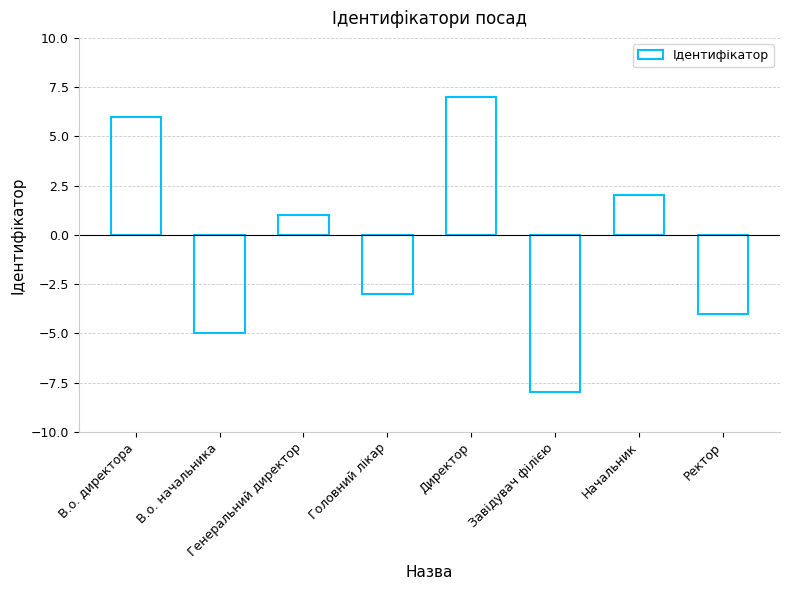

What is the difference between the maximum and minimum values?

15